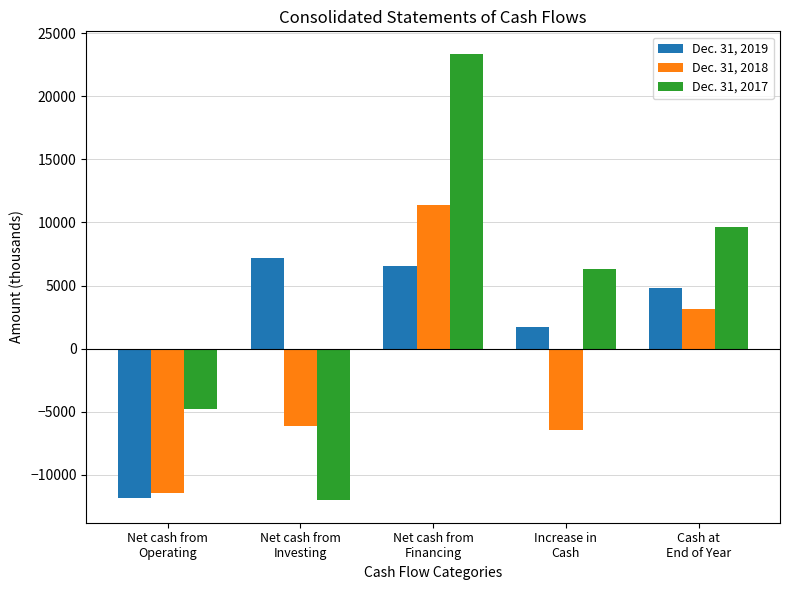

Rank the series at Net cash from
Investing from highest to lowest value.

Dec. 31, 2019, Dec. 31, 2018, Dec. 31, 2017